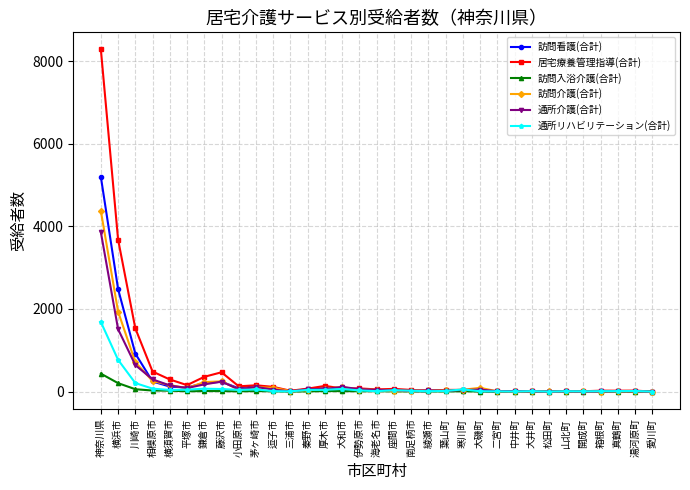

Which label corresponds to the largest value in the chart?

神奈川県